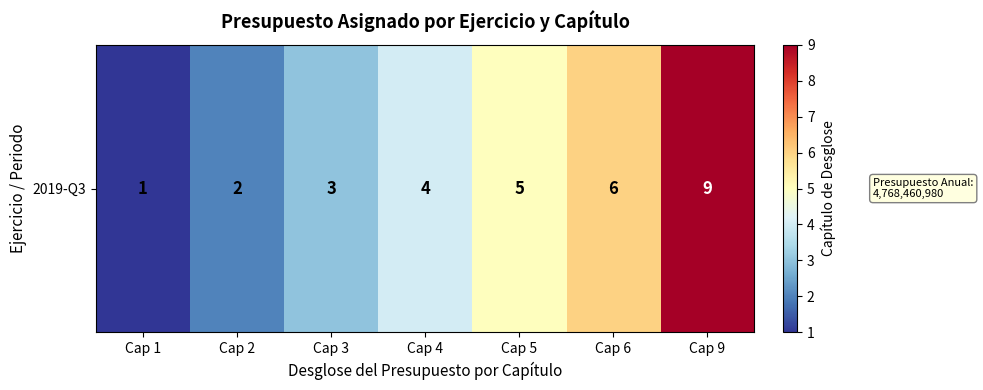

What is the approximate value at Cap 5?

5